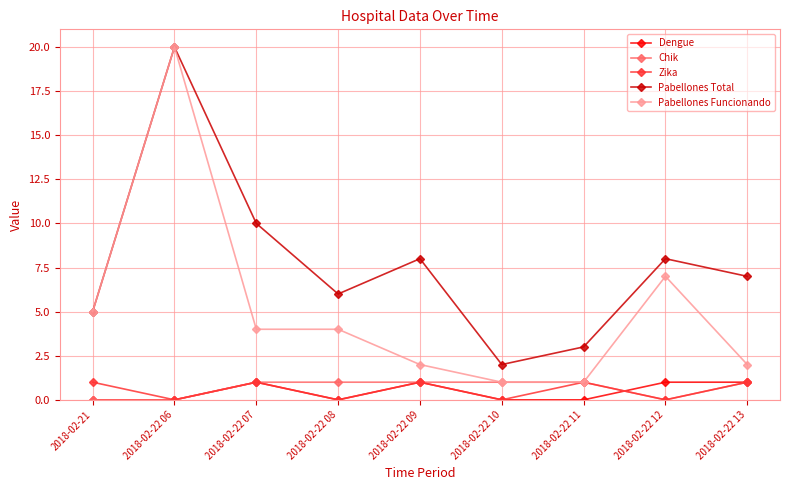

Which series has the widest spread of values?

Pabellones Funcionando